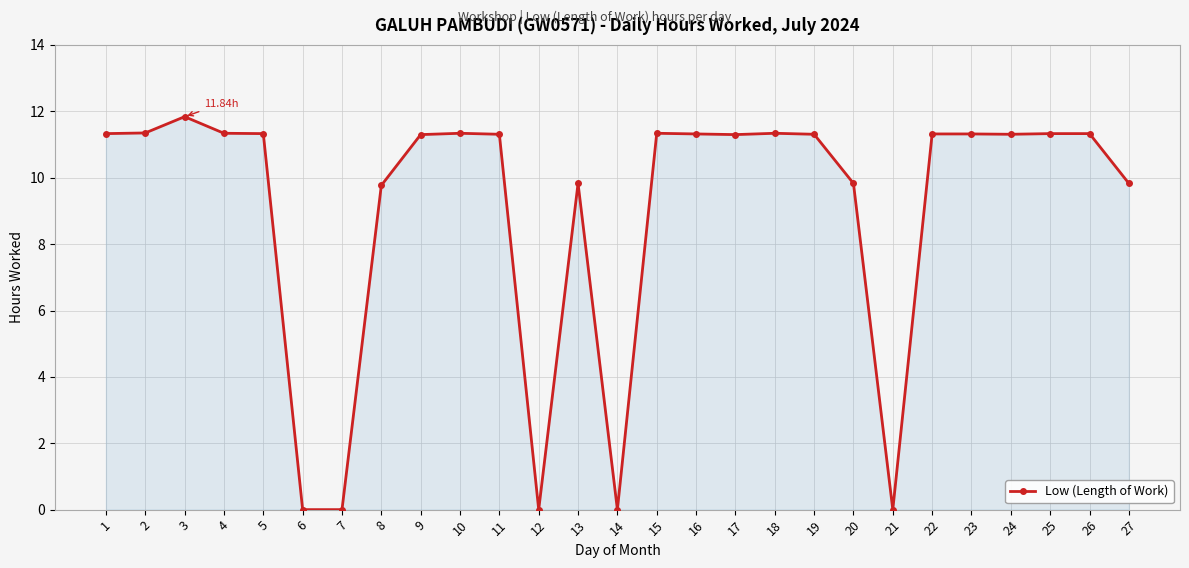

What is the sum of all values?

243.6